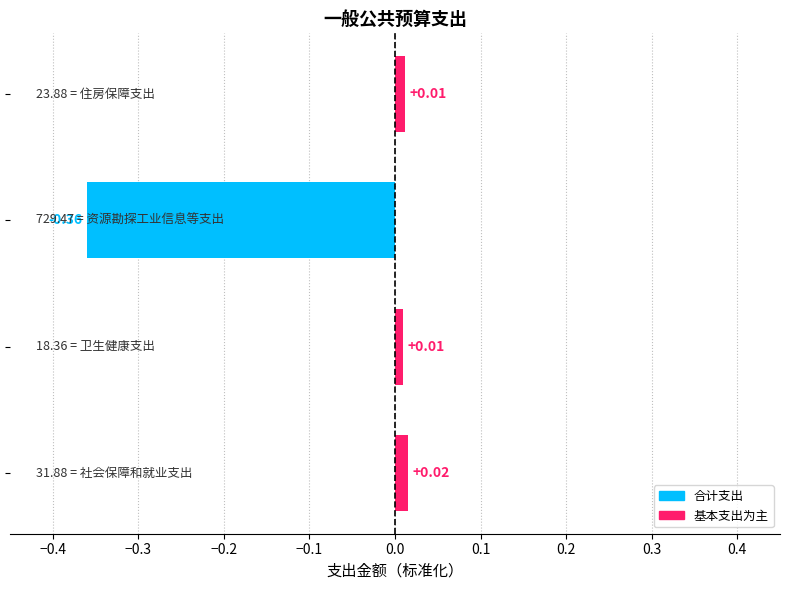

What is the sum of all values?

-0.3